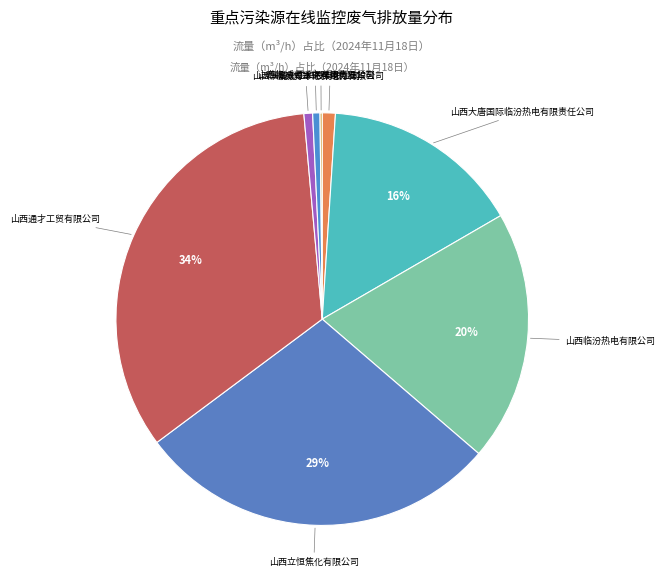

Does 山西通才工贸有限公司 represent more than half of the total?

No